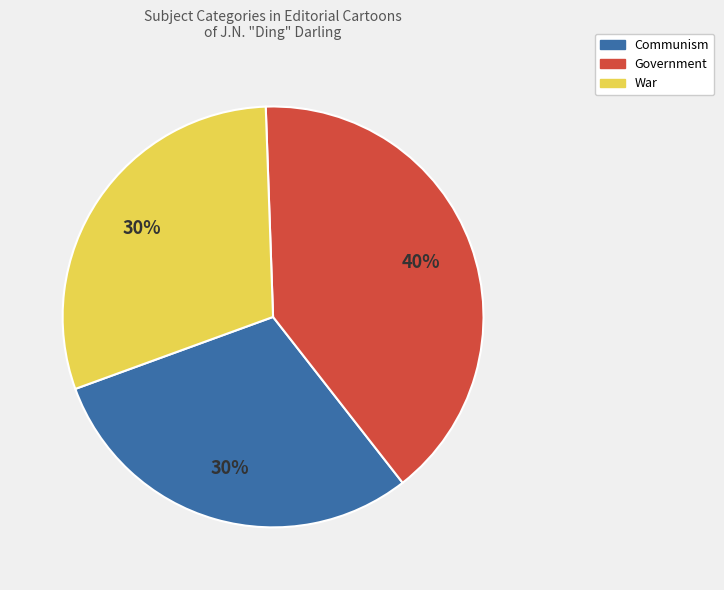

What percentage is the War slice, to the nearest percent?

30%